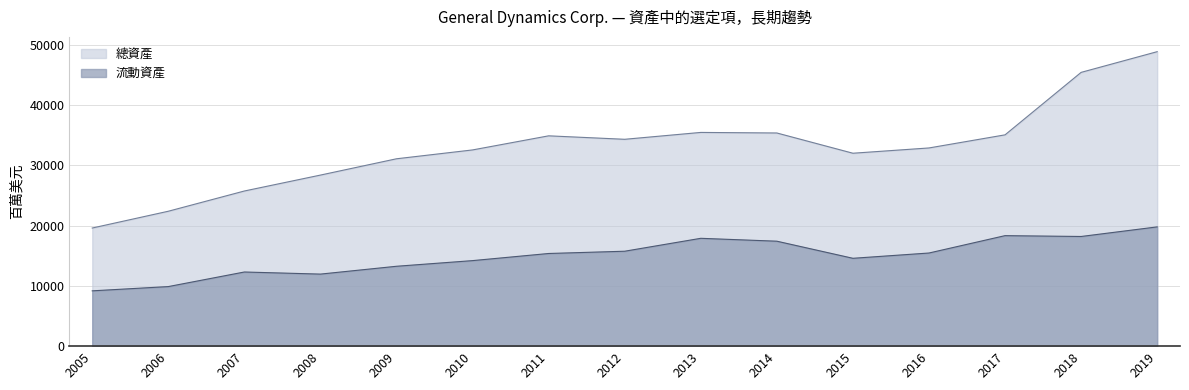

What is the difference between the maximum and minimum values in the 流動資產 series?

10607